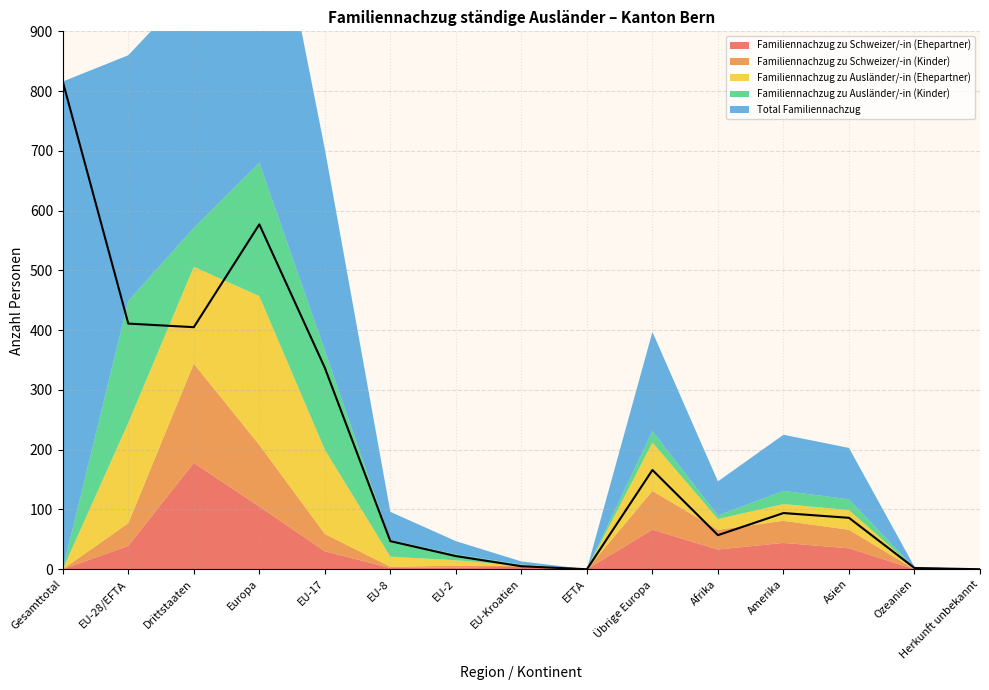

What is the difference between the Familiennachzug zu Schweizer/-in (Ehepartner) values at EU-28/EFTA and Asien?

4